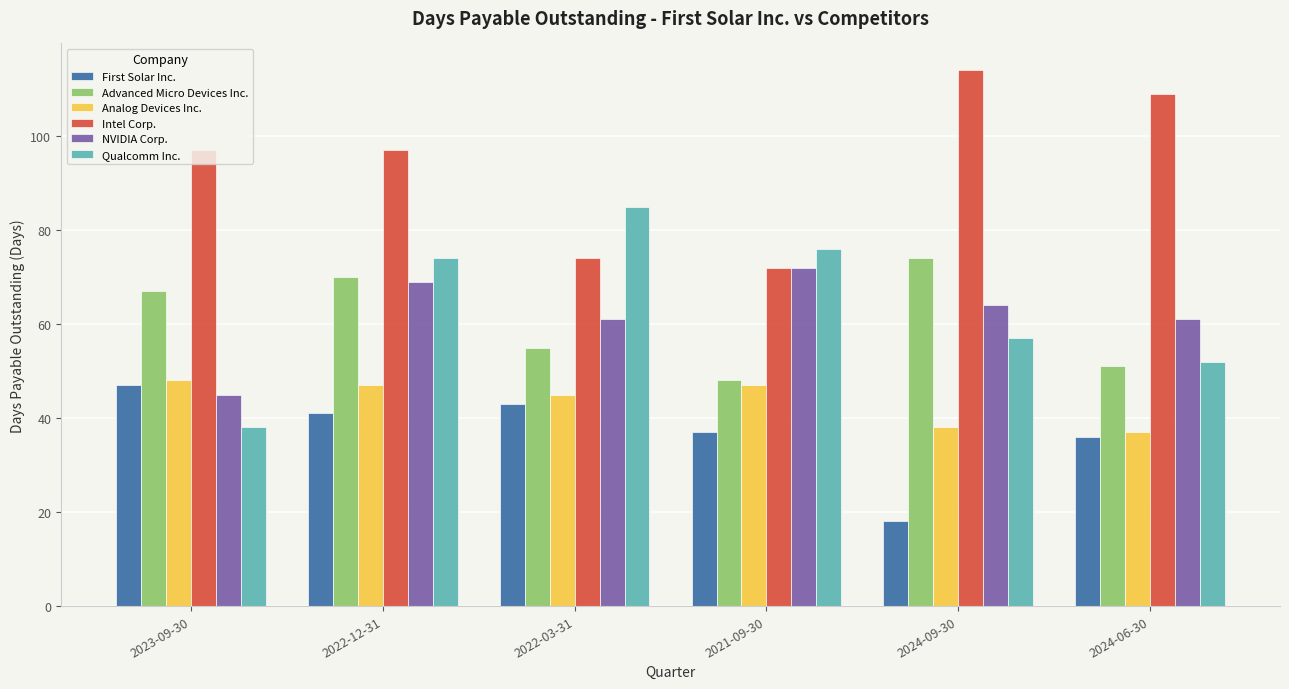

Which category has the lowest value in the Advanced Micro Devices Inc. series?

2021-09-30